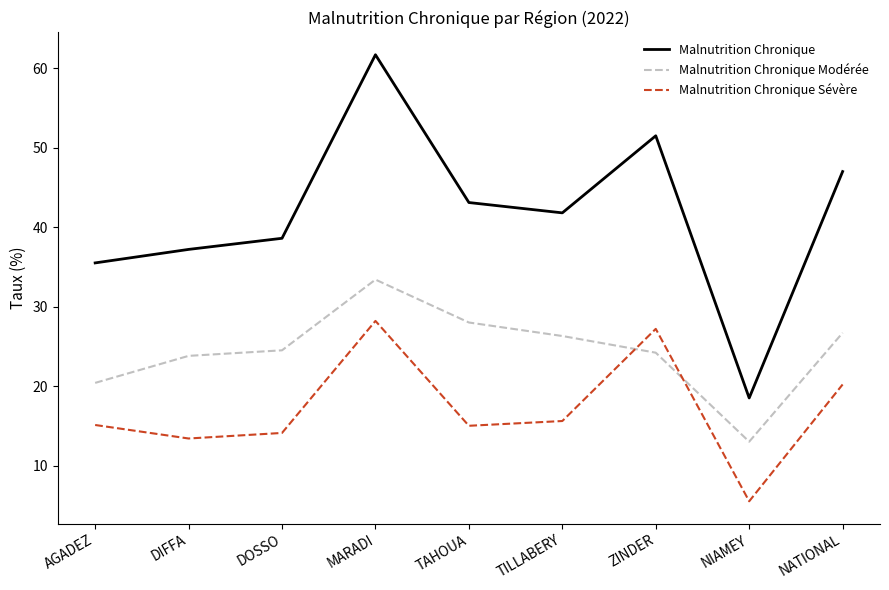

Between MARADI and ZINDER, which series saw the biggest shift?

Malnutrition Chronique